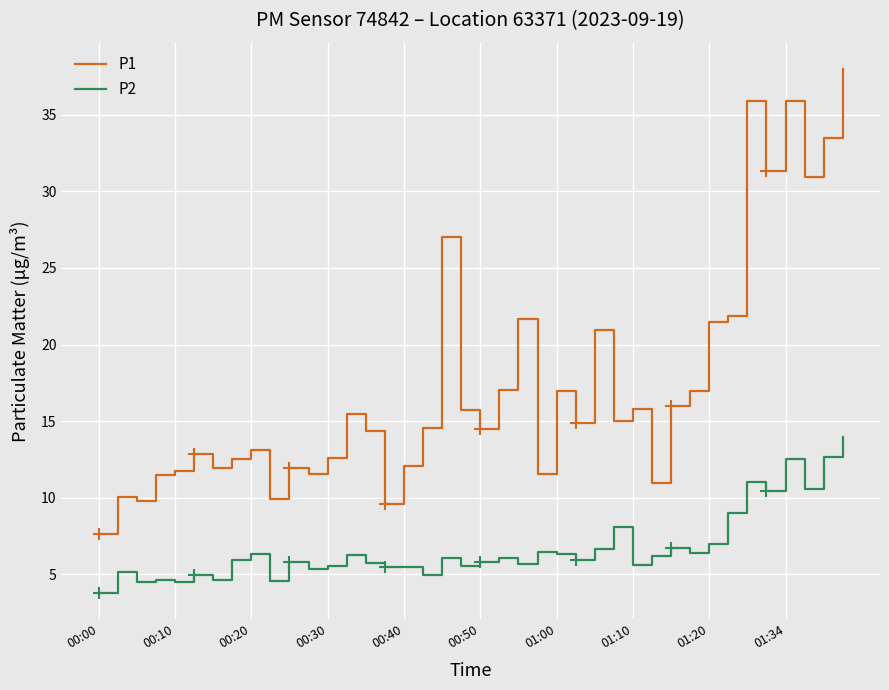

What is the lowest value of the P1 series?

7.7